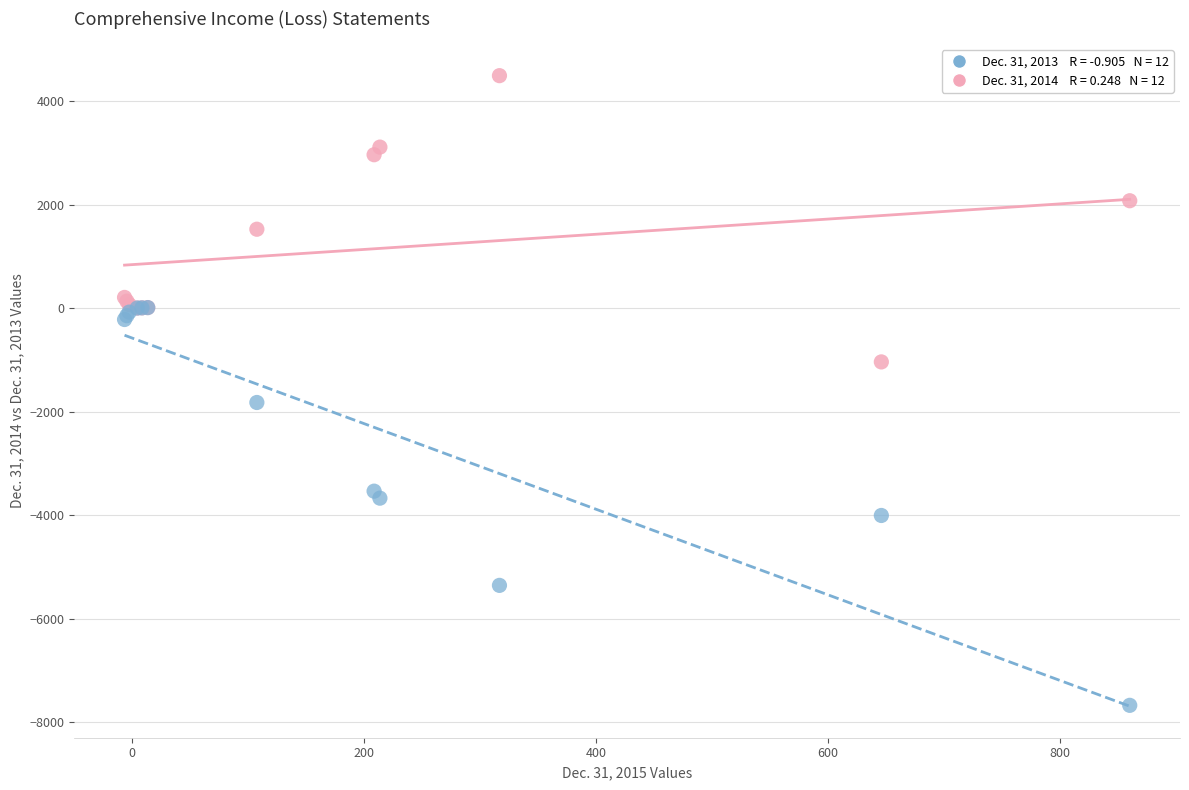

Across all series, what Y value is closest to -1590?

-1822